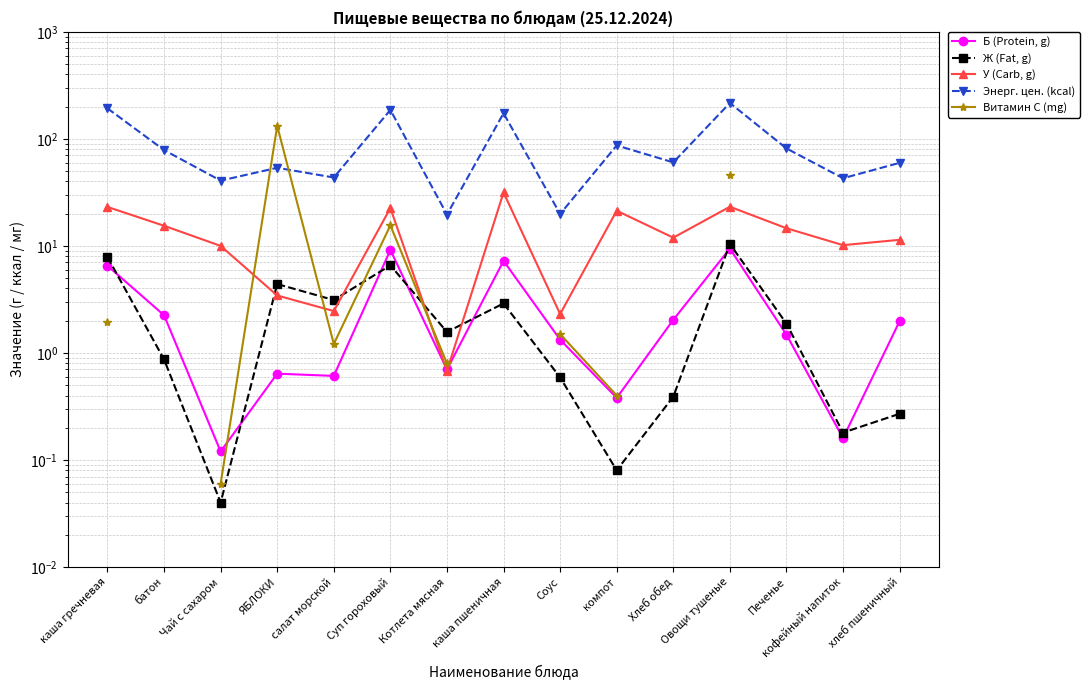

Where is У (Carb, g) nearest to the value 16?

батон